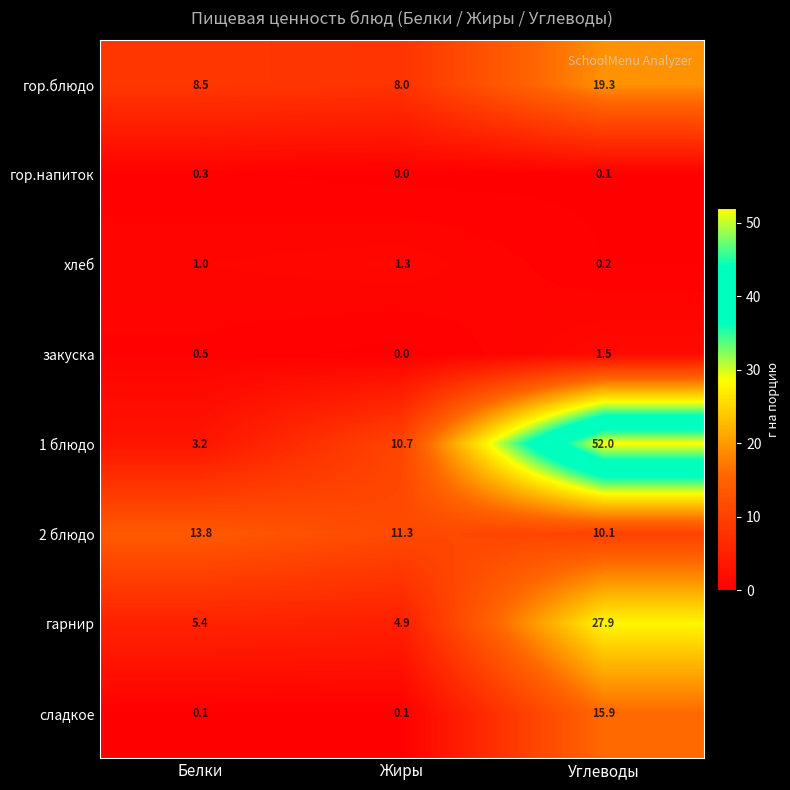

What is the difference between the highest and lowest values at Белки?

13.7